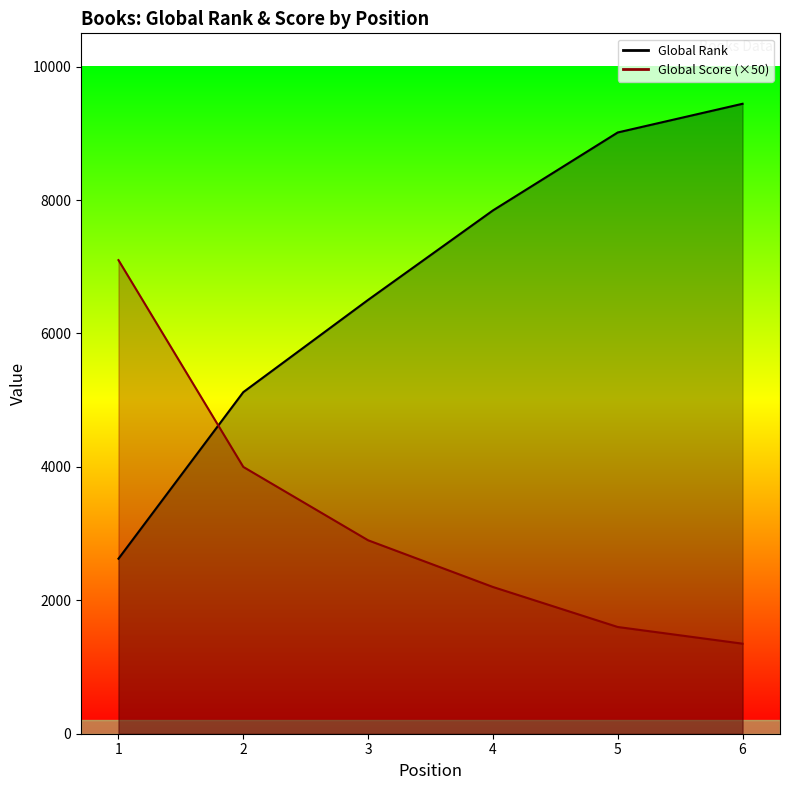

How many lines are shown in the chart?

2